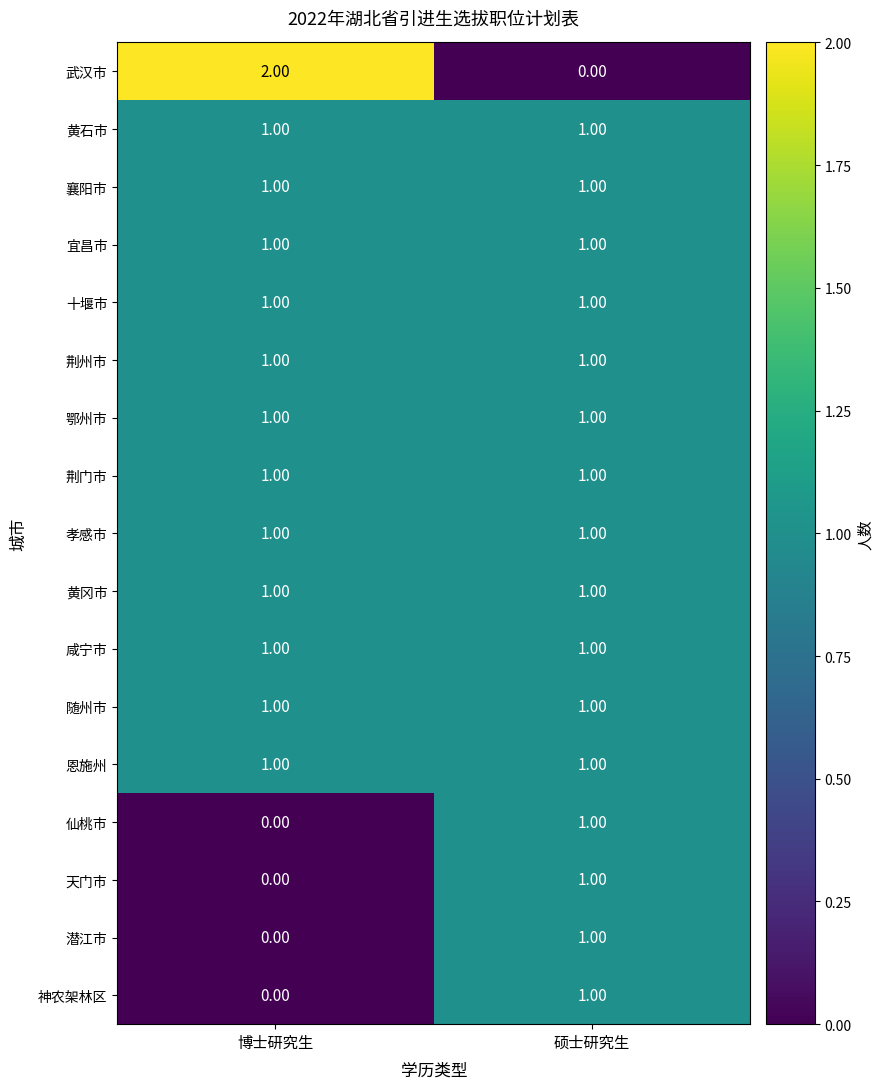

Which series has the widest spread of values?

武汉市